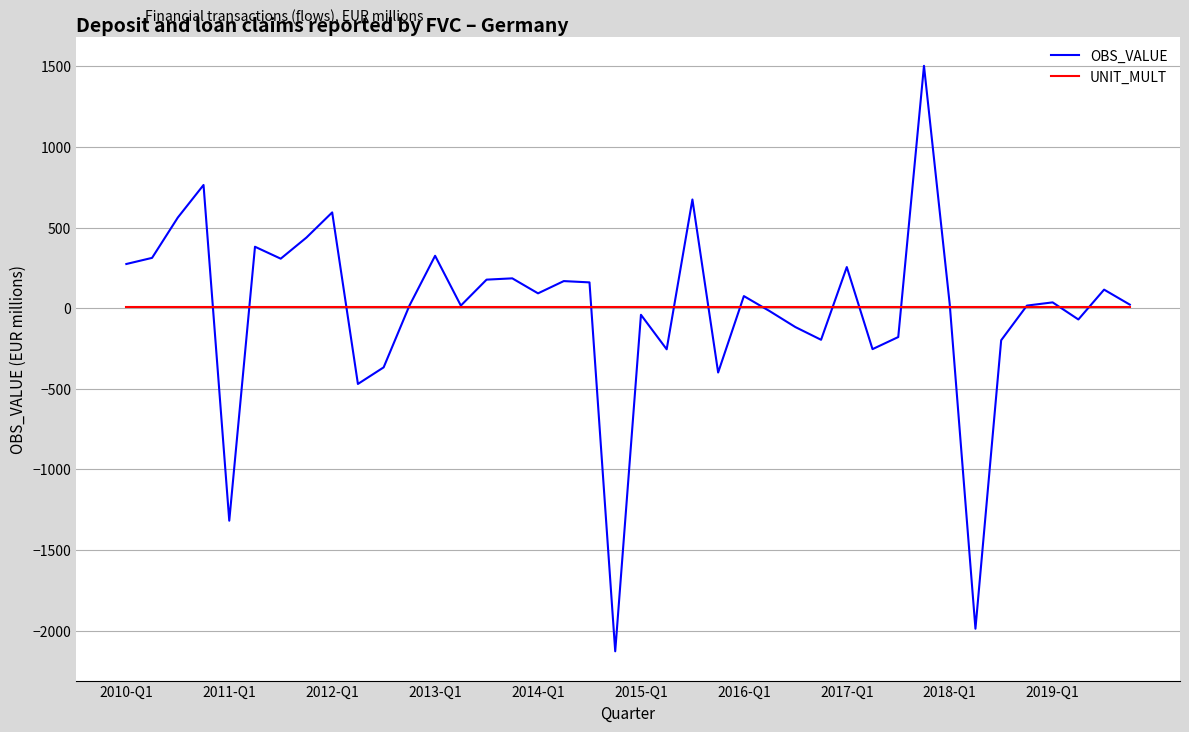

Which series has the largest range (max minus min)?

OBS_VALUE